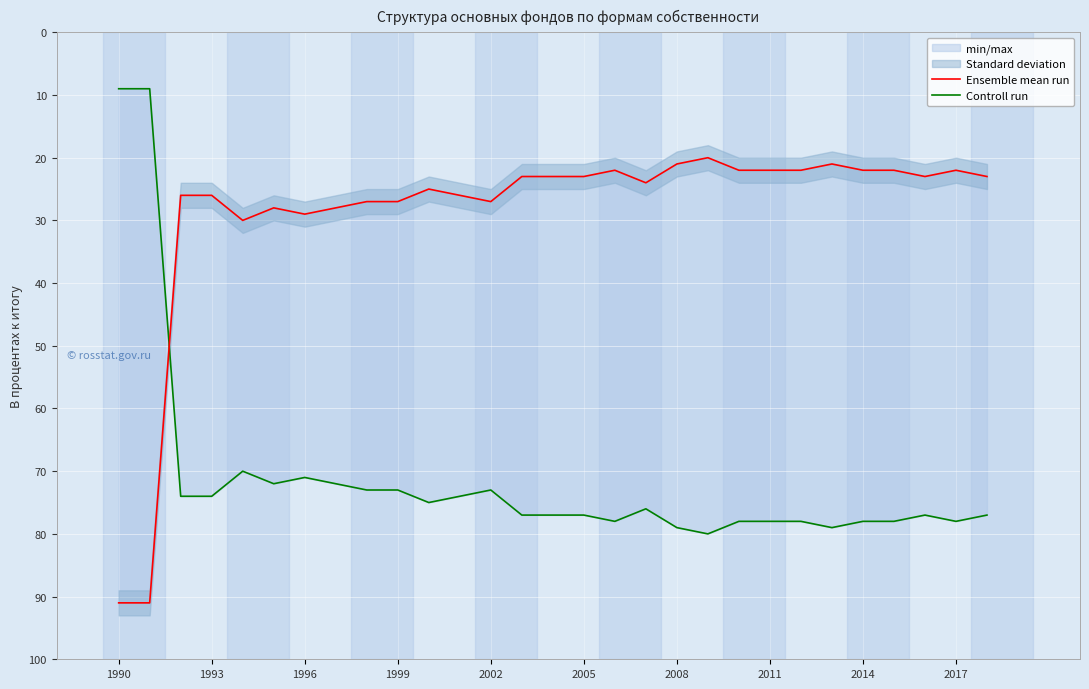

How many data points in Ensemble mean run are above 23?

14